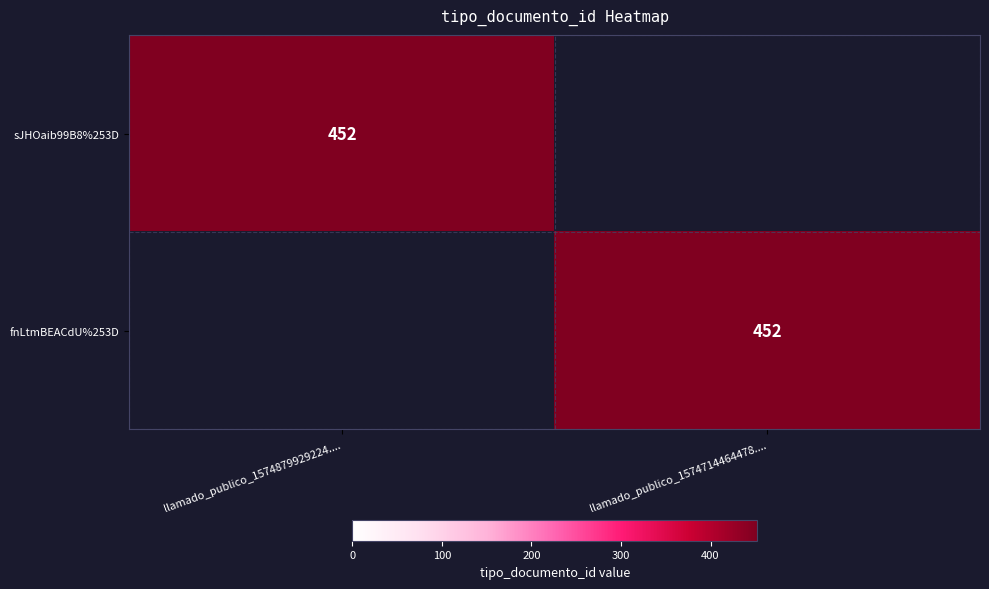

Between llamado_publico_1574714464478.... and llamado_publico_1574879929224...., which is larger?

llamado_publico_1574879929224....